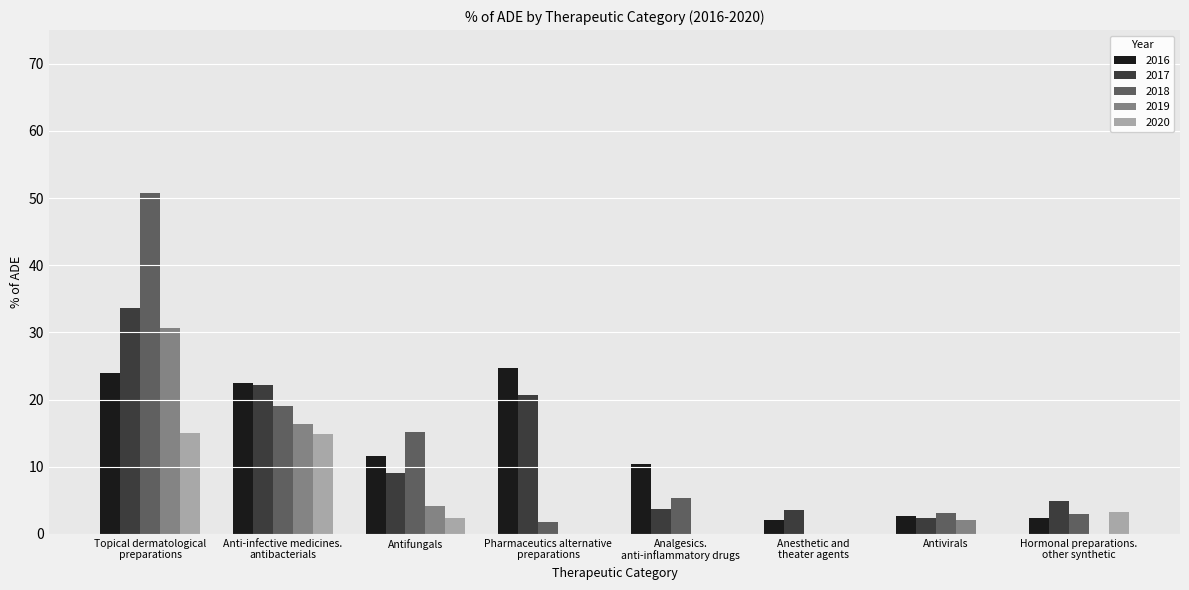

Are the bars horizontal?

No